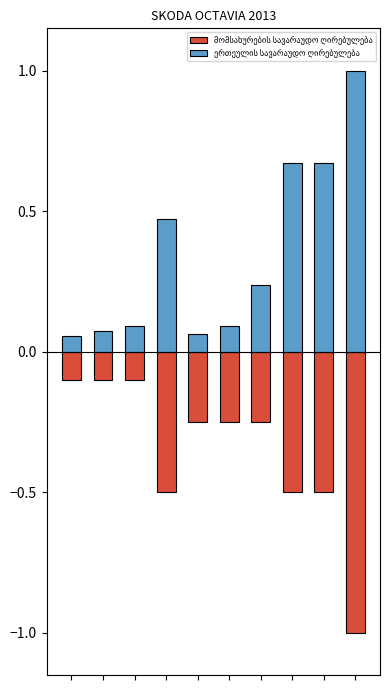

What is the value of the მომსახურების სავარაუდო ღირებულება bar at the 8th from the left?

-0.5